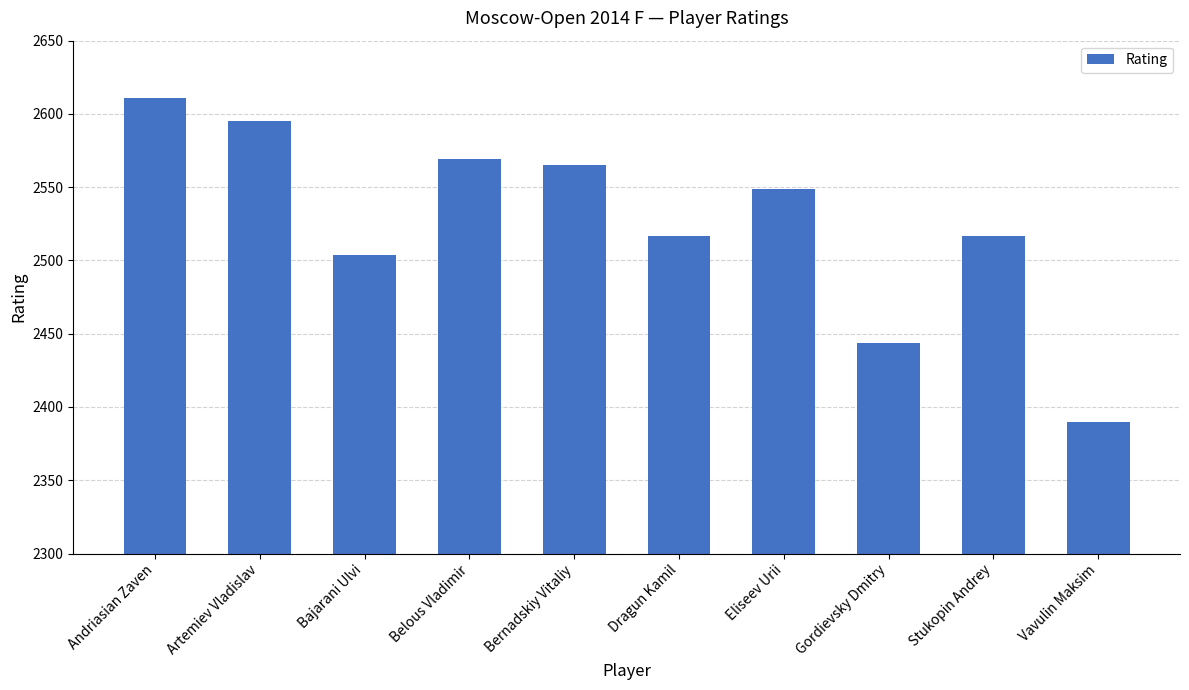

Does the chart contain stacked bars?

No